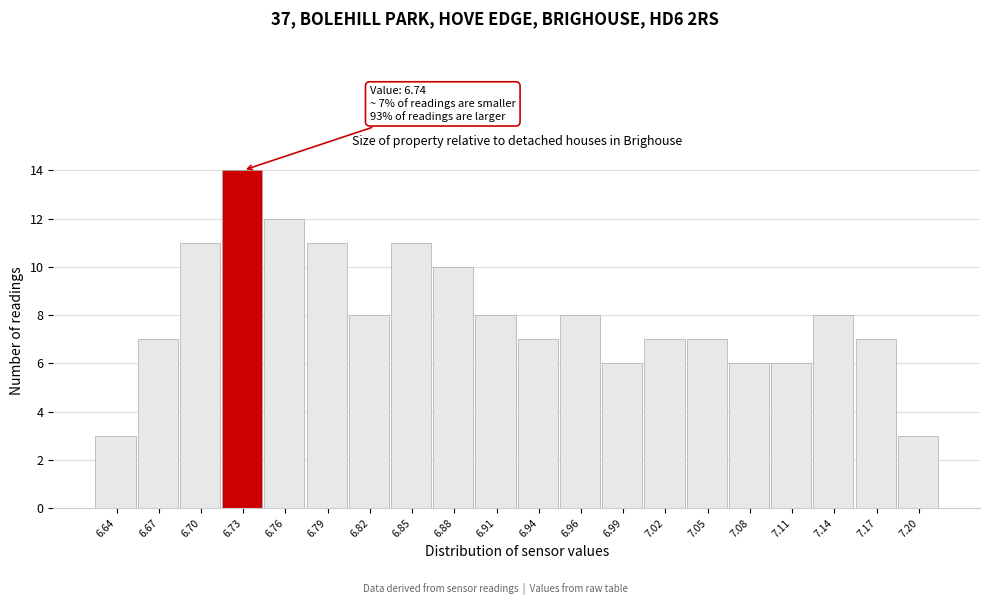

Reading right to left, extract all data points from this chart.

7.20=3	7.17=7	7.14=8	7.11=6	7.08=6	7.05=7	7.02=7	6.99=6	6.96=8	6.94=7	6.91=8	6.88=10	6.85=11	6.82=8	6.79=11	6.76=12	6.73=14	6.70=11	6.67=7	6.64=3